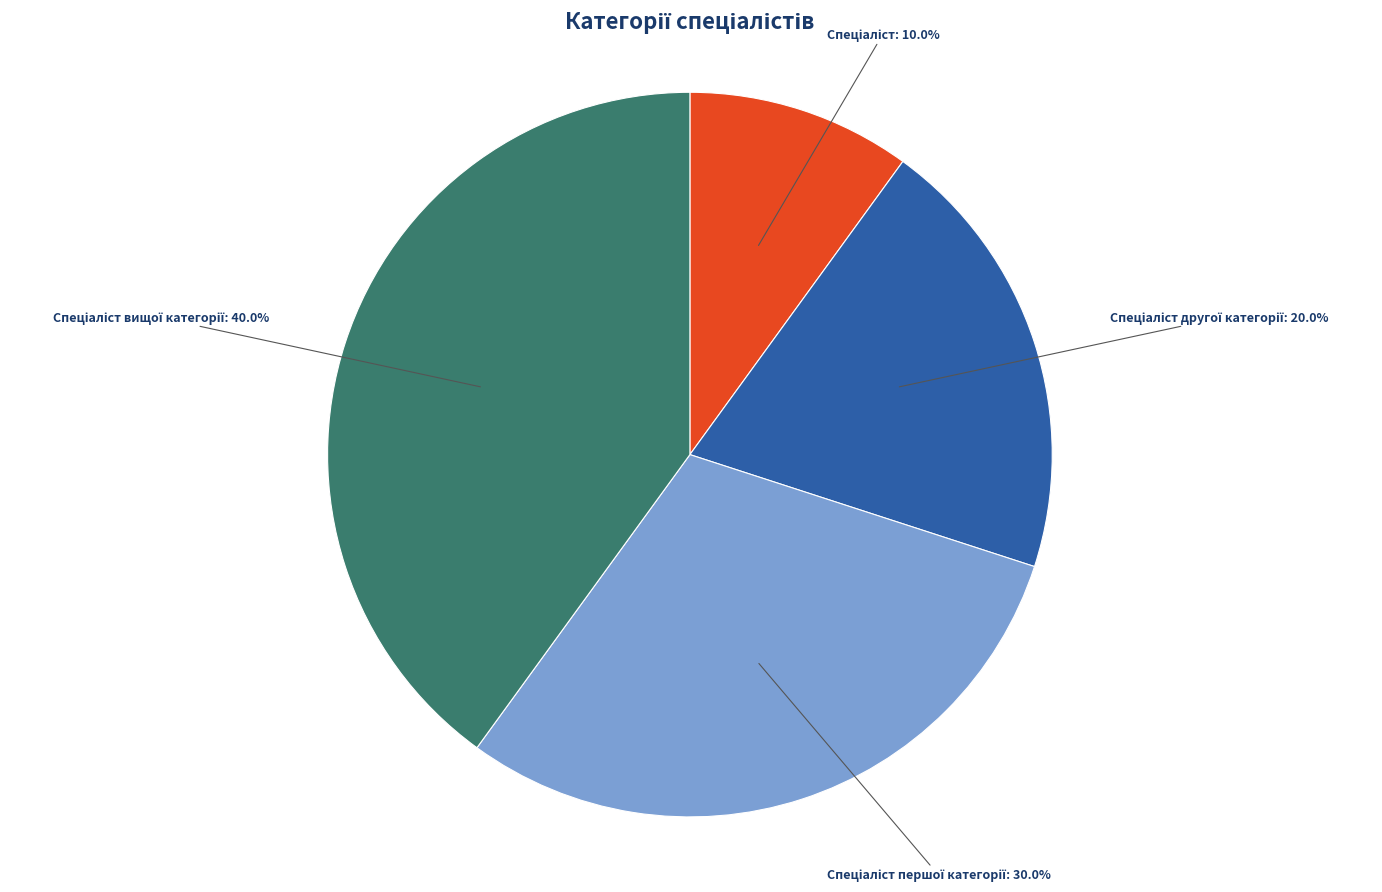

How many slices are in this pie chart?

4